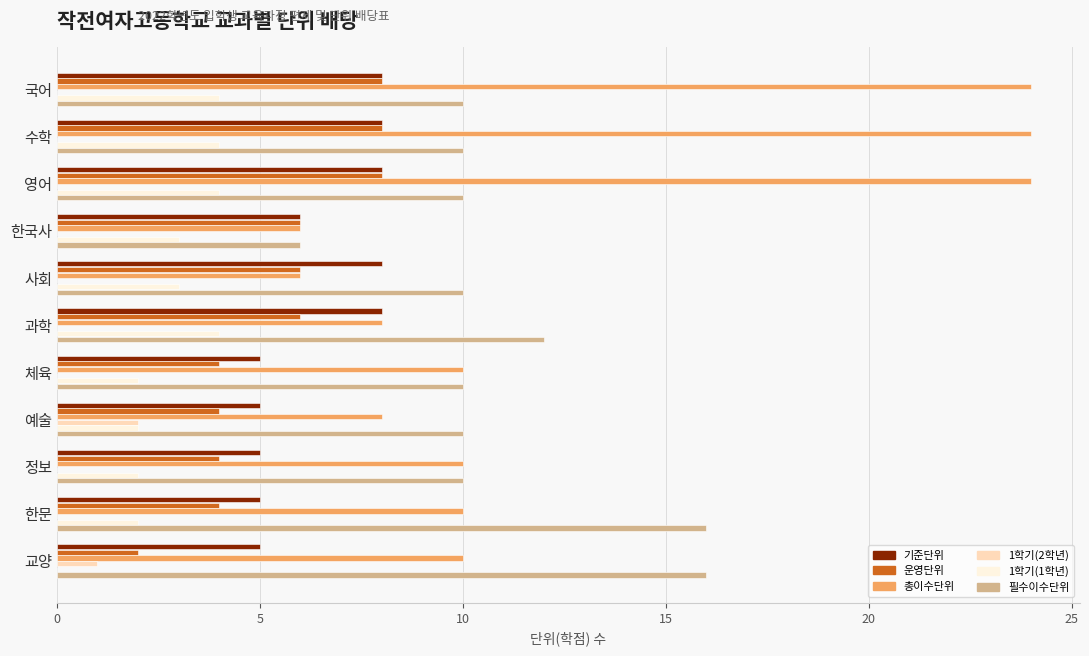

What is the sum of the 총이수단위 values at 한국사 and 과학?

14